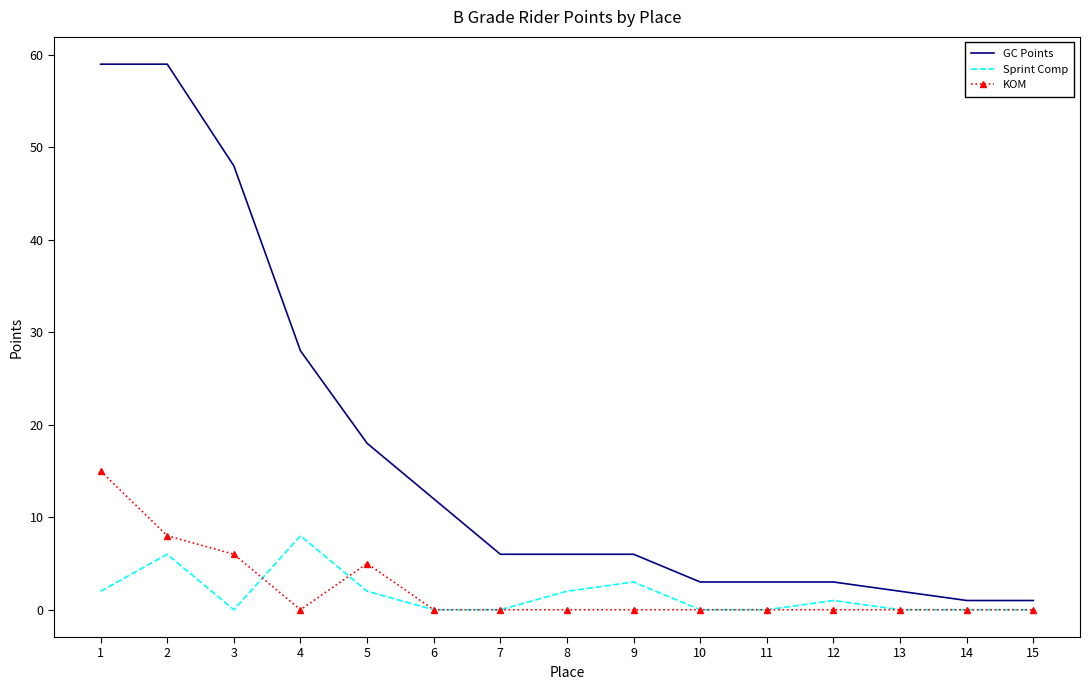

Which series changed the most between 1 and 14?

GC Points